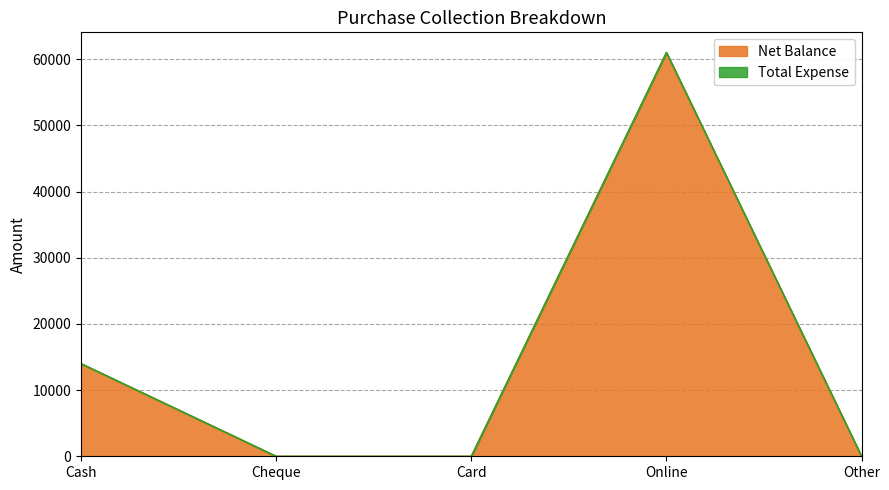

What is the label of the 2nd point from the left?

Cheque